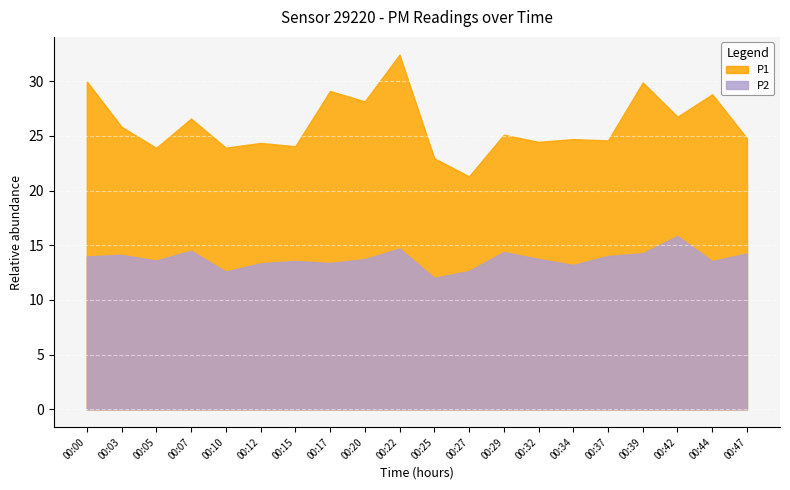

How many data points in P1 are less than 25?

10